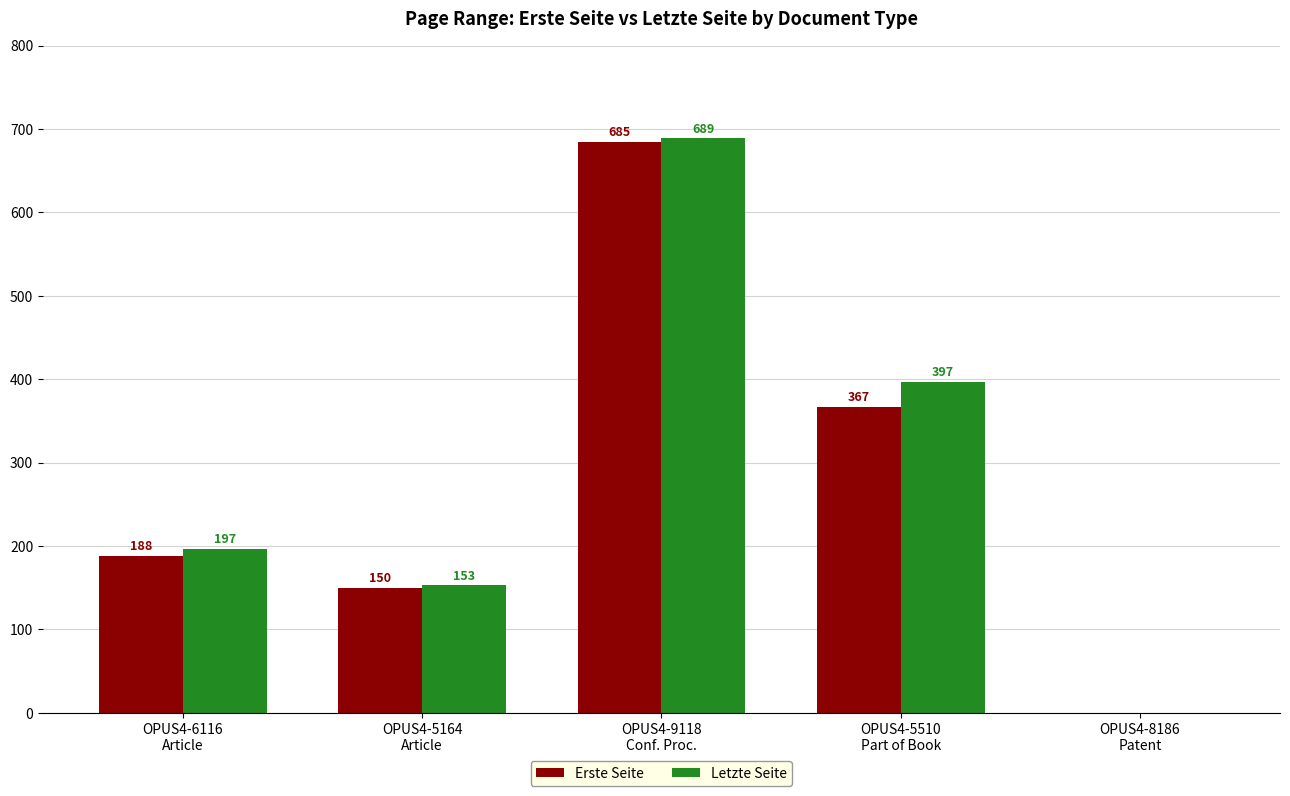

What are all the series names shown in the legend?

Erste Seite, Letzte Seite